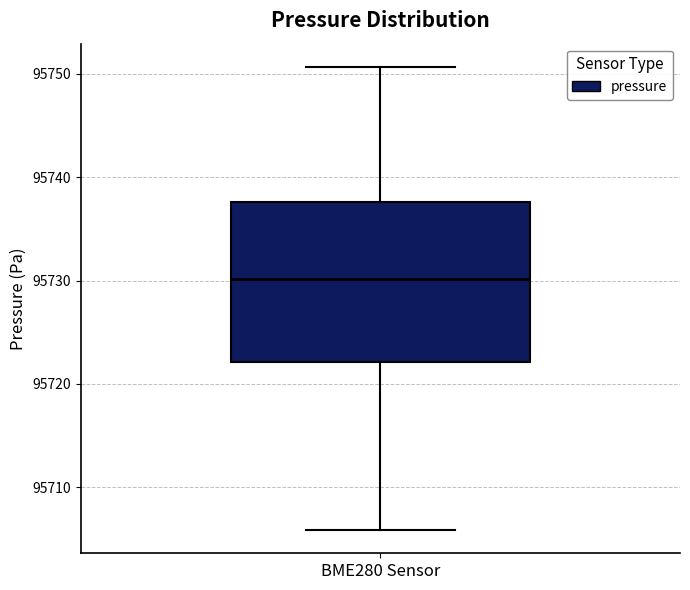

Read this box plot against the y-axis: the position of the median line, the range covered by the box, and the ends of both whiskers. The values are not printed on the chart, so give them approximately, as read against the axis.

median 95730, box 95722 to 95738, whiskers 95706 to 95751